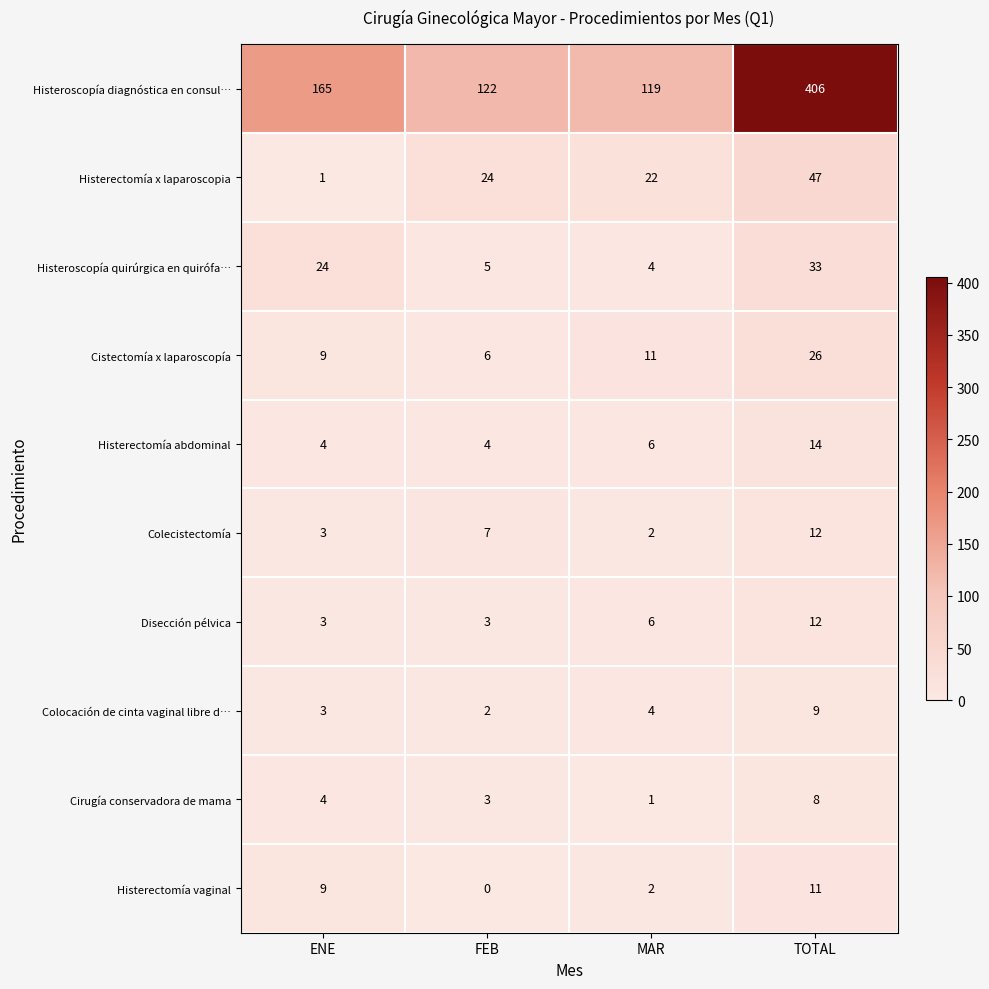

The Disección pélvica series shows 1 at ENE. True or false?

False